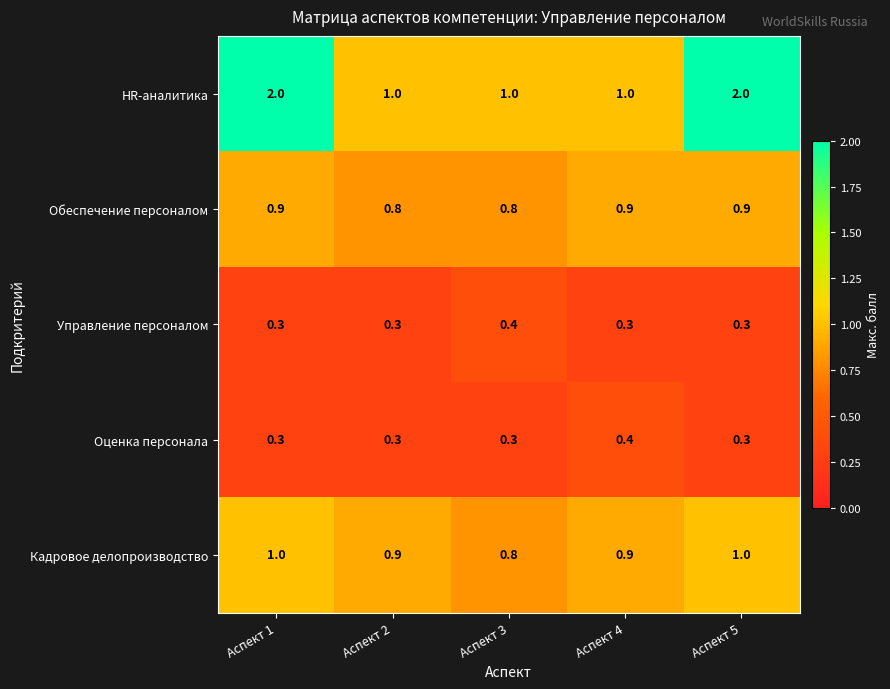

Count the Управление персоналом values in the range 0 to 1.

5